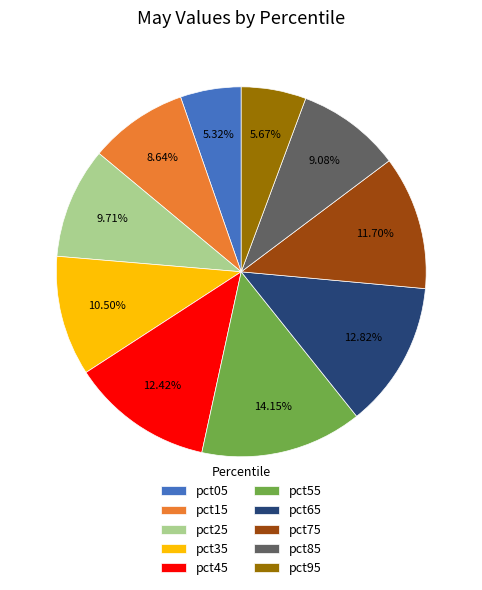

Between pct55 and pct85, which is larger?

pct55